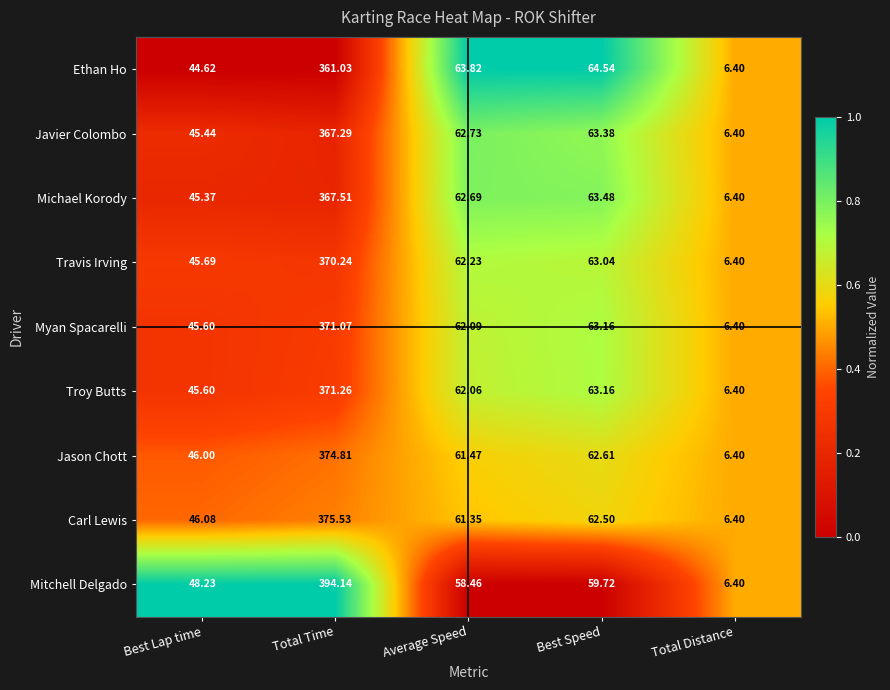

What is the total value across all series at Total Distance?

57.6